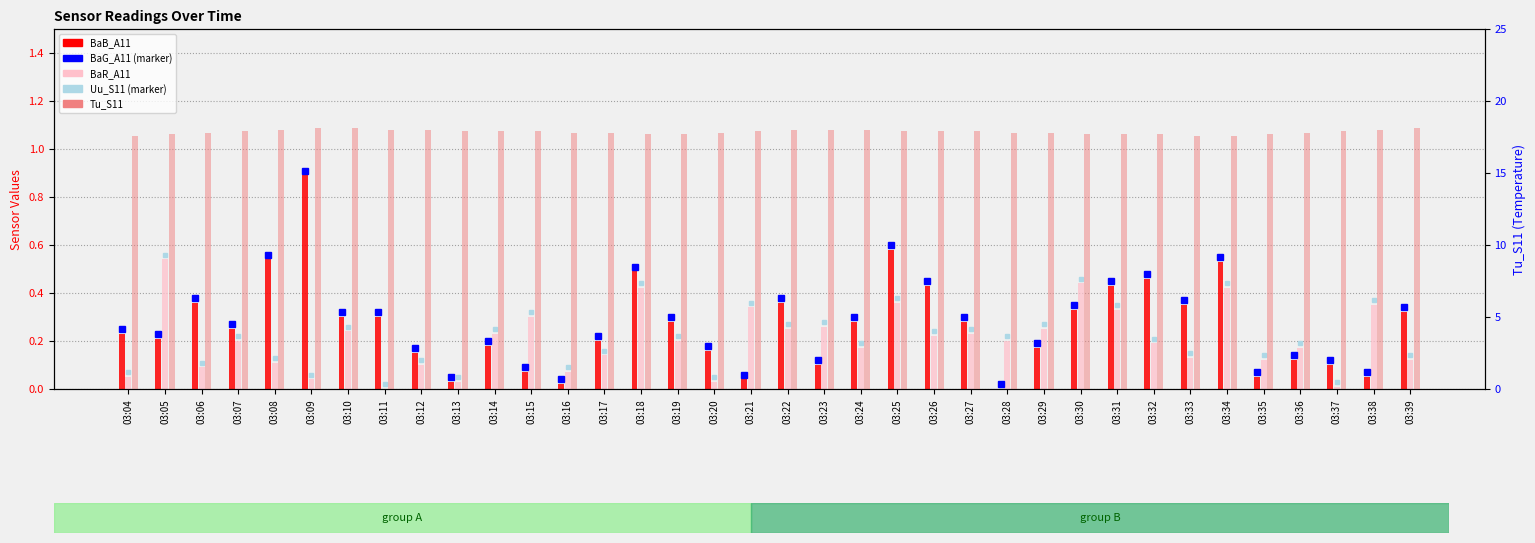

Rank the series by their maximum value, from lowest to highest.

BaR_A11, BaB_A11, Tu_S11